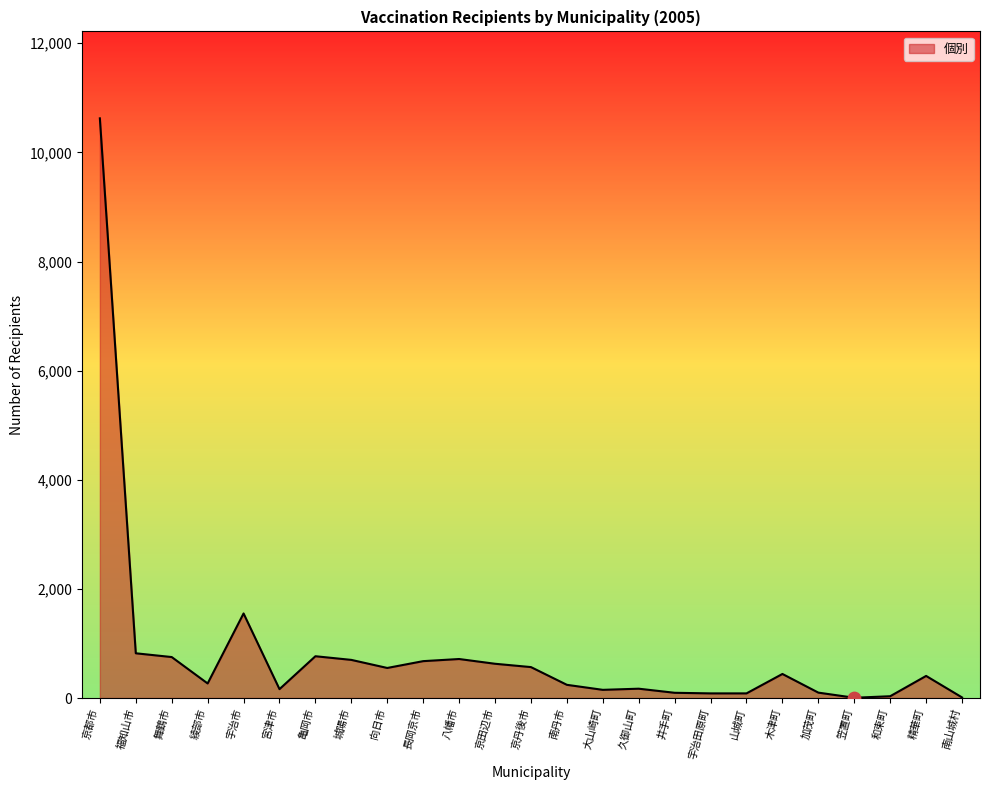

What is the change in value from 久御山町 to 宇治田原町?

-86